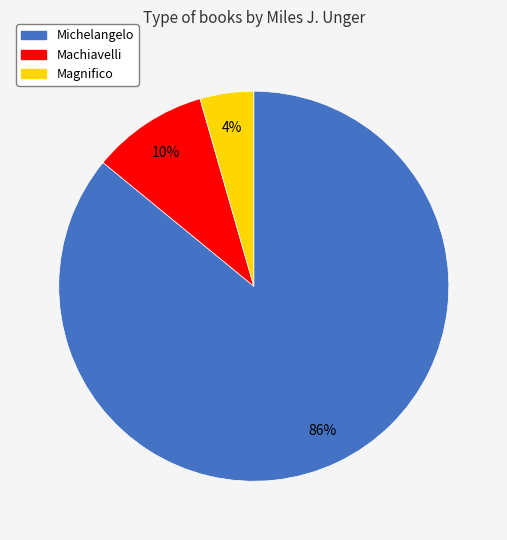

Does any single category account for the majority?

Yes